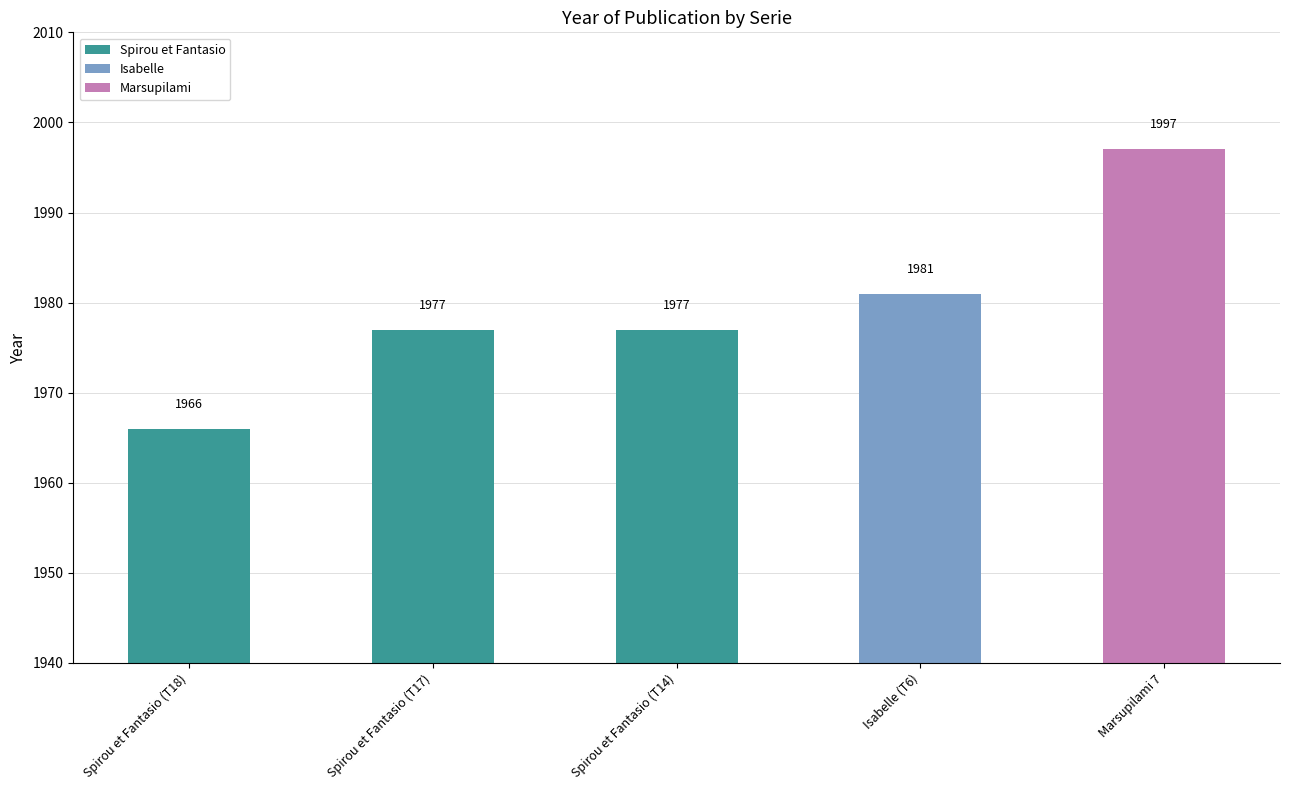

Reading left to right, list all the values displayed in this chart.

1966	1977	1977	1981	1997